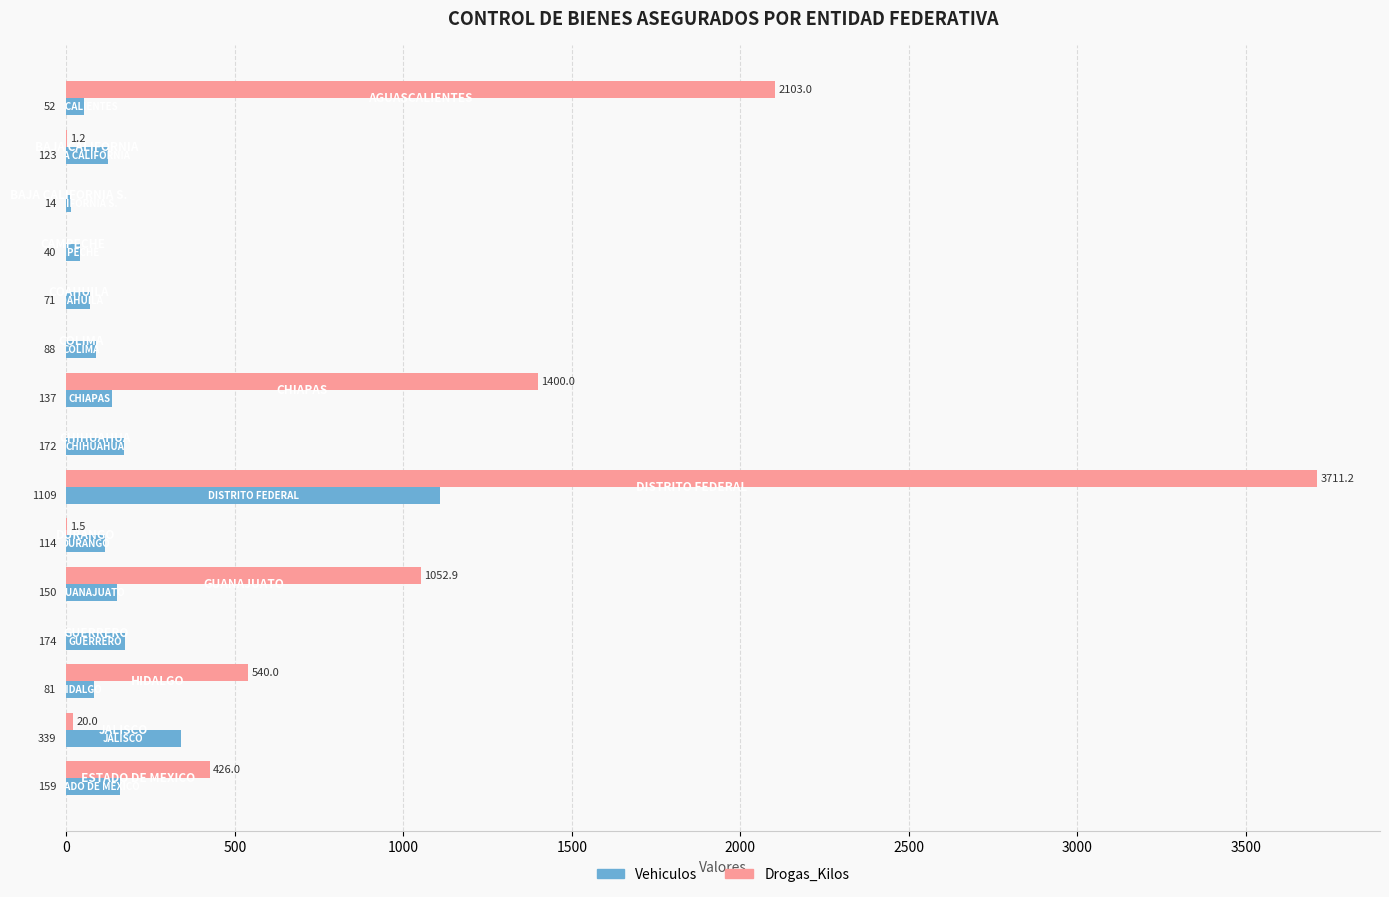

What is the maximum value for Vehiculos?

1109.0